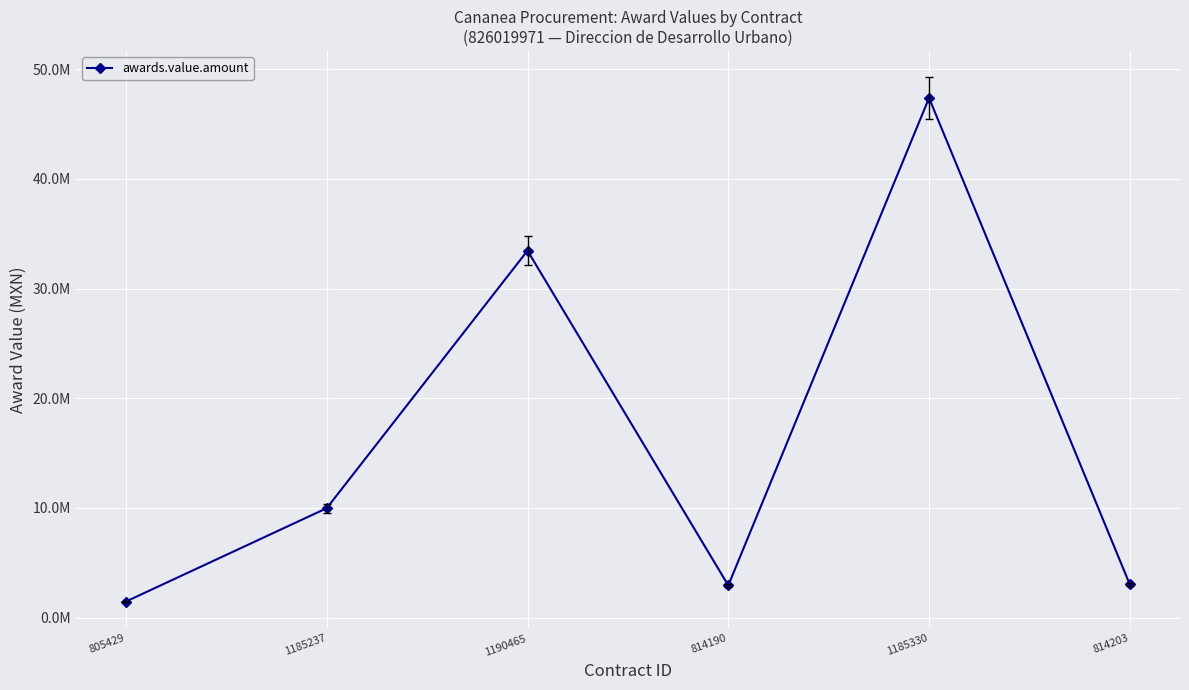

How many interior local peaks (higher than both neighbors) does the data have?

2